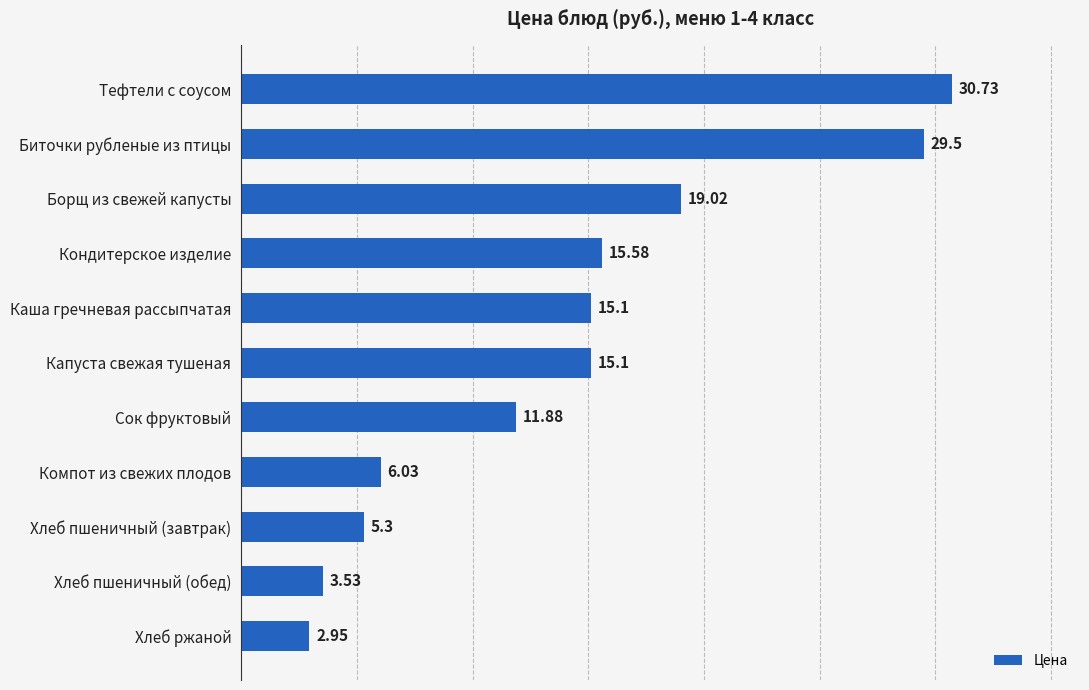

Which label corresponds to the largest value in the chart?

Тефтели с соусом